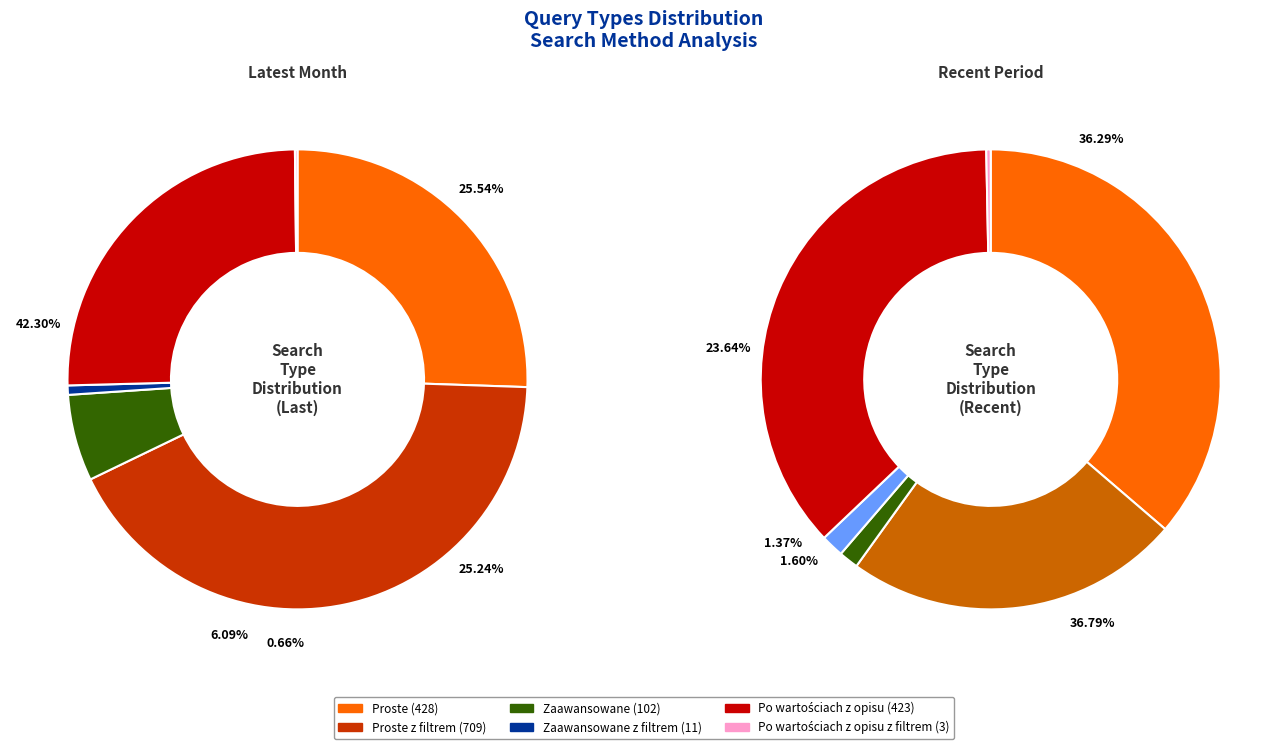

What percentage do Po wartościach z opisu and Zaawansowane together represent?

31.3%